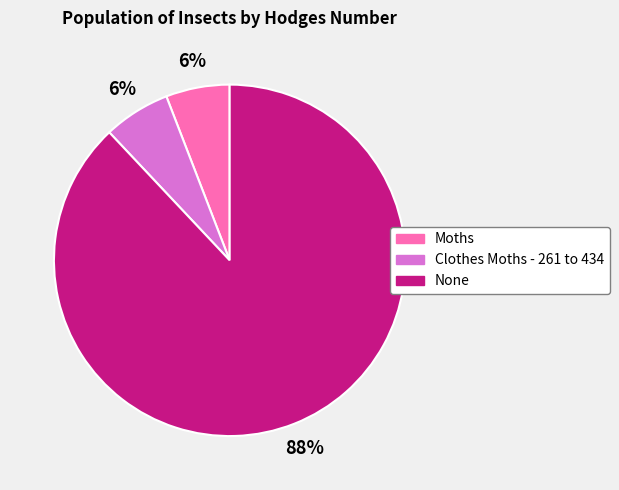

Combined, do None and Clothes Moths - 261 to 434 account for over 50%?

Yes